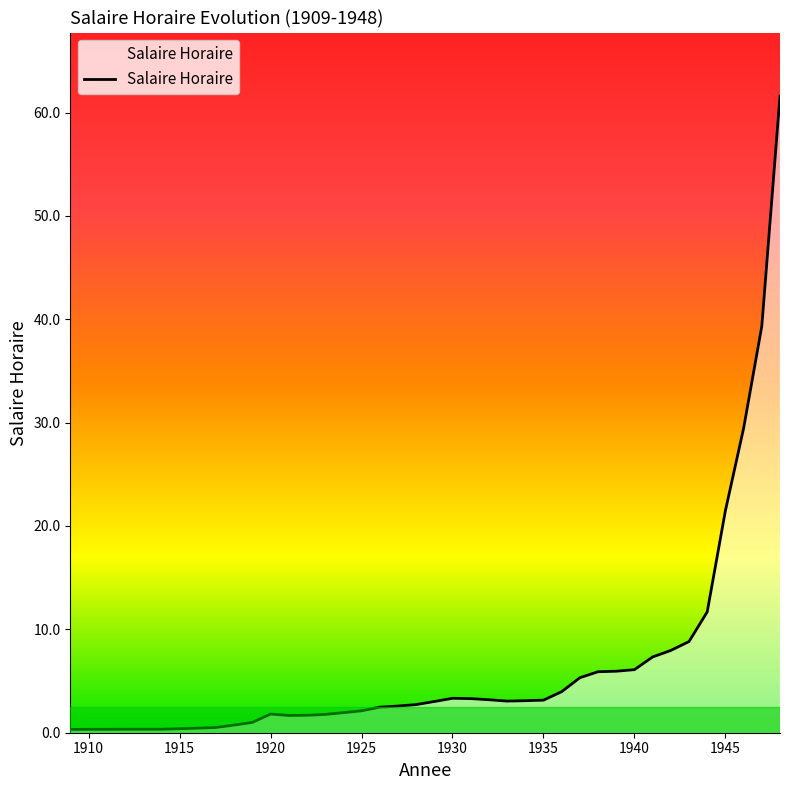

Does the chart display data point markers on the line(s)?

No